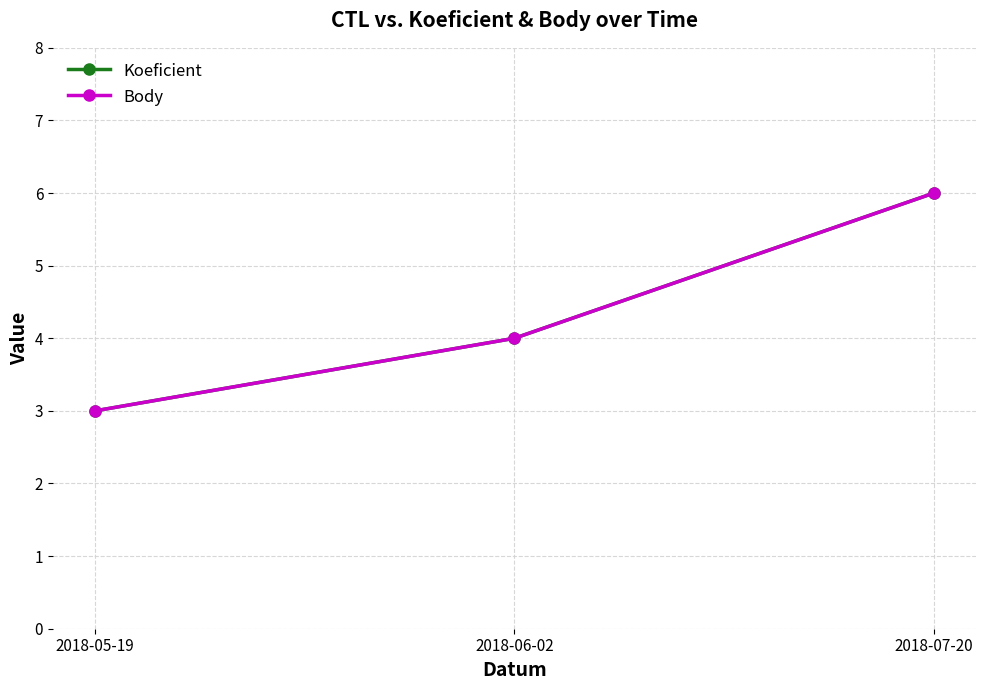

What is the average value of the Body series?

4